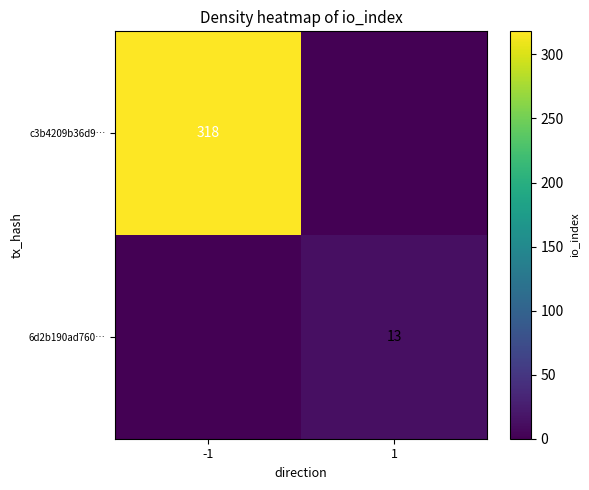

True or false: 6d2b190ad760… has a value of 5 at 1.

False